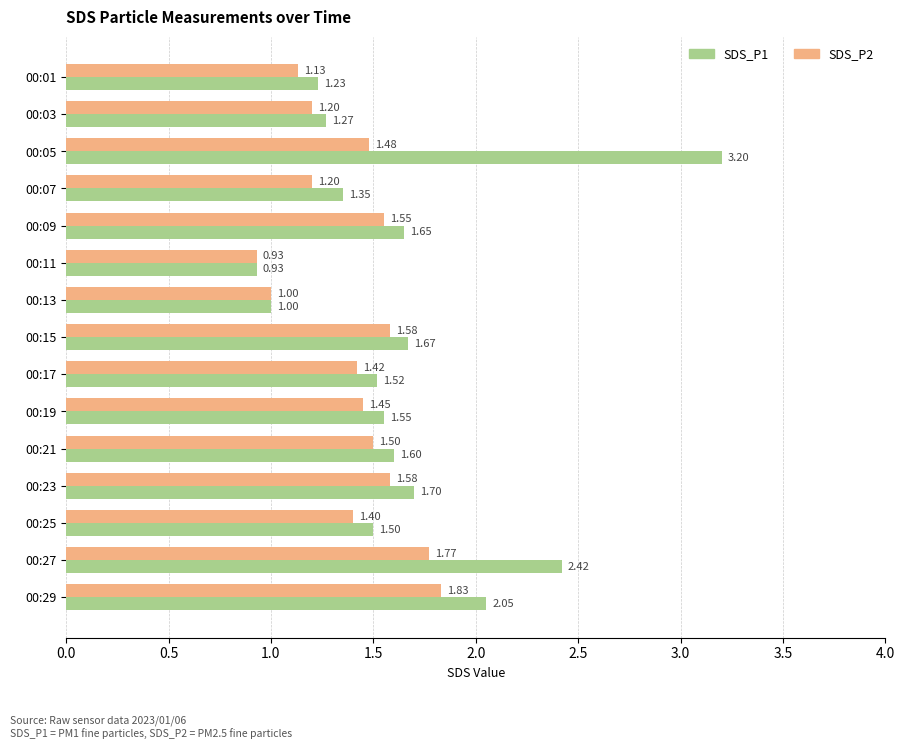

What is the average value of the SDS_P1 series?

1.6